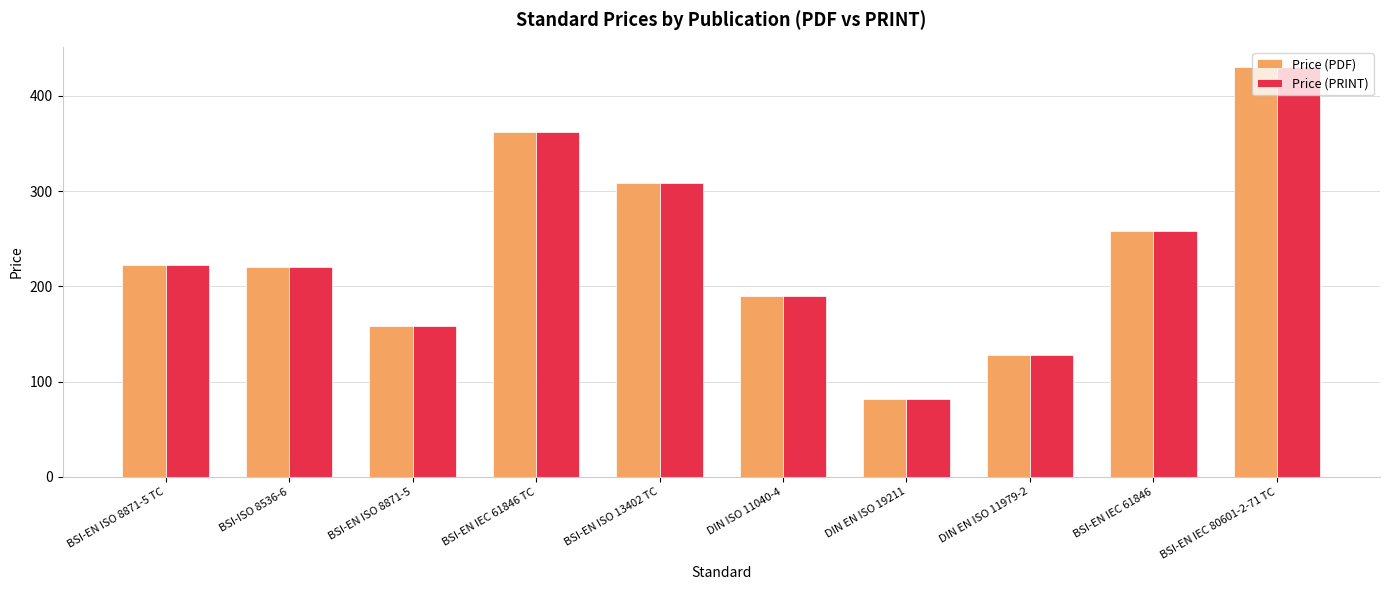

What is the label of the 6th bar from the left?

DIN ISO 11040-4